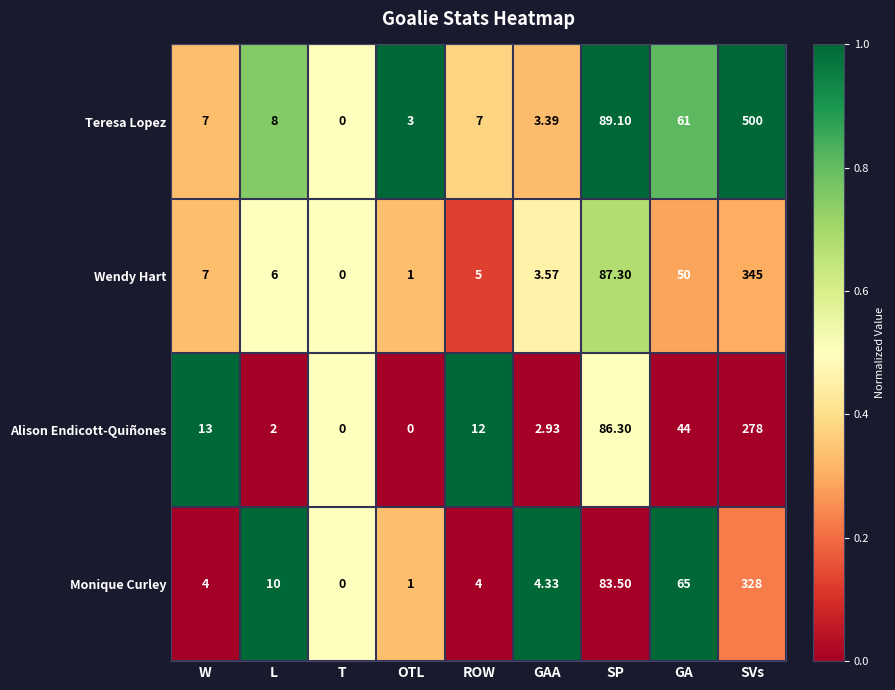

At which label is Monique Curley closest to 164?

SP